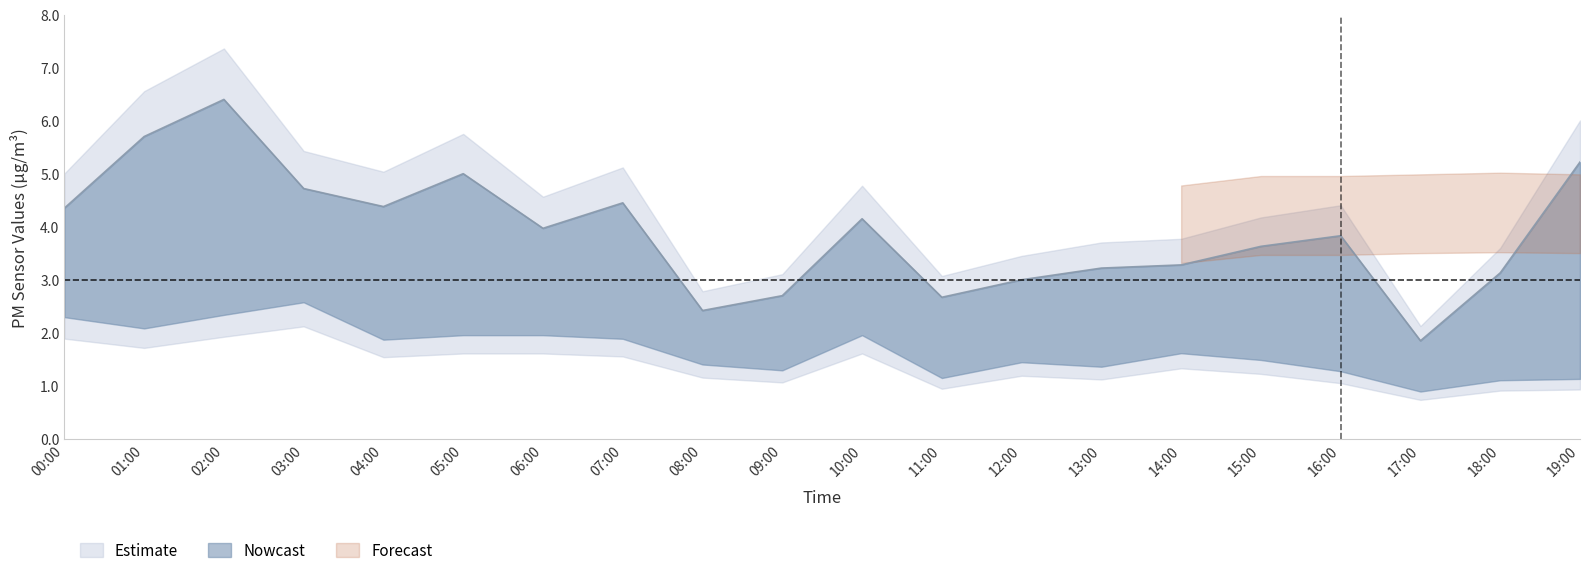

The value of SDS_P1 at 15:00 is 6.0. True or false?

False